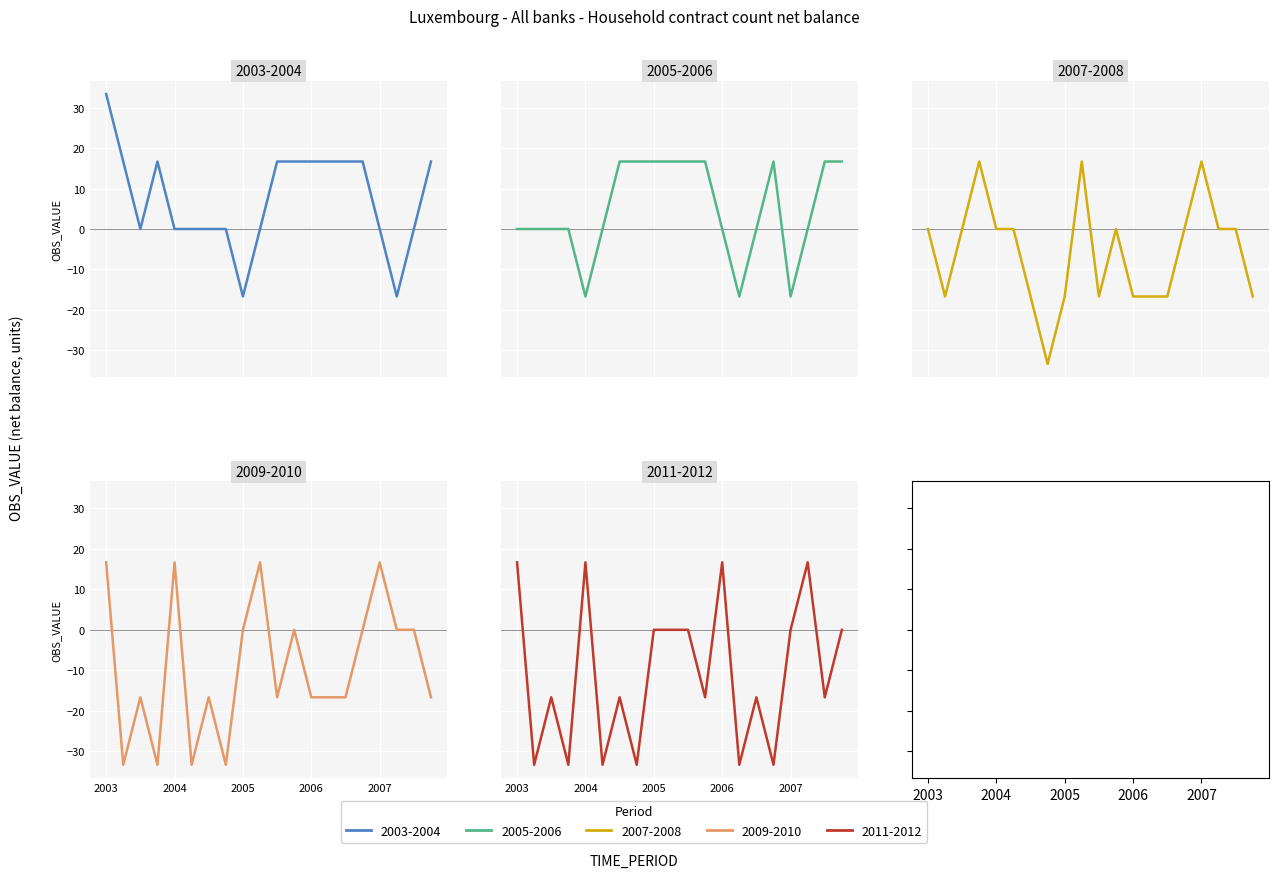

At 2007-Q2, list the series in order from largest to smallest.

2011-2012, 2005-2006, 2007-2008, 2009-2010, 2003-2004